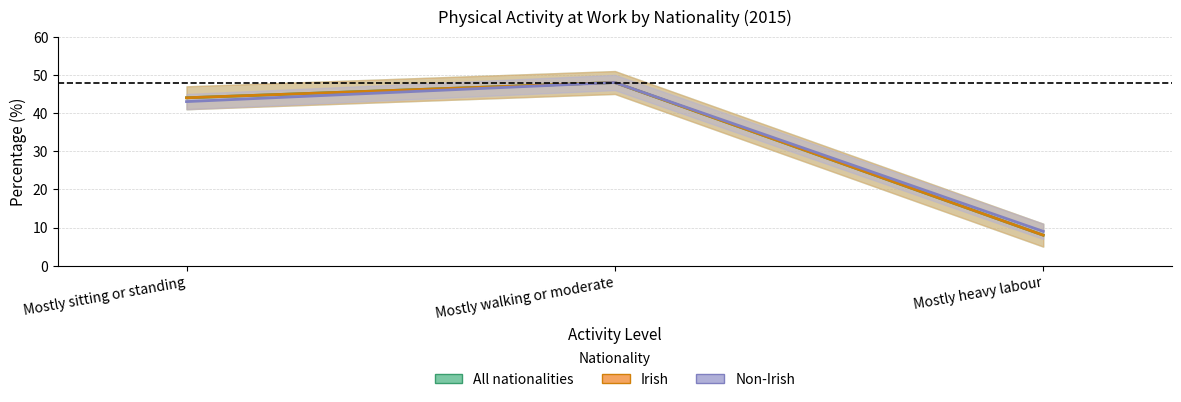

What is the total value across all series at Mostly sitting or standing?

131